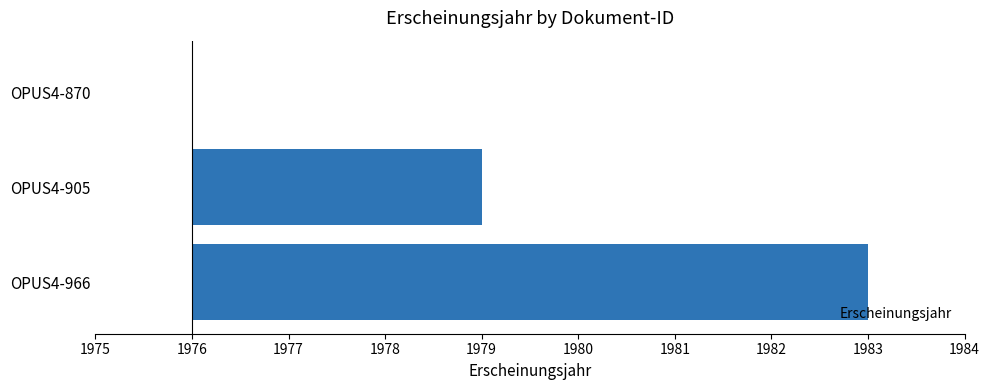

How many values are above zero?

2